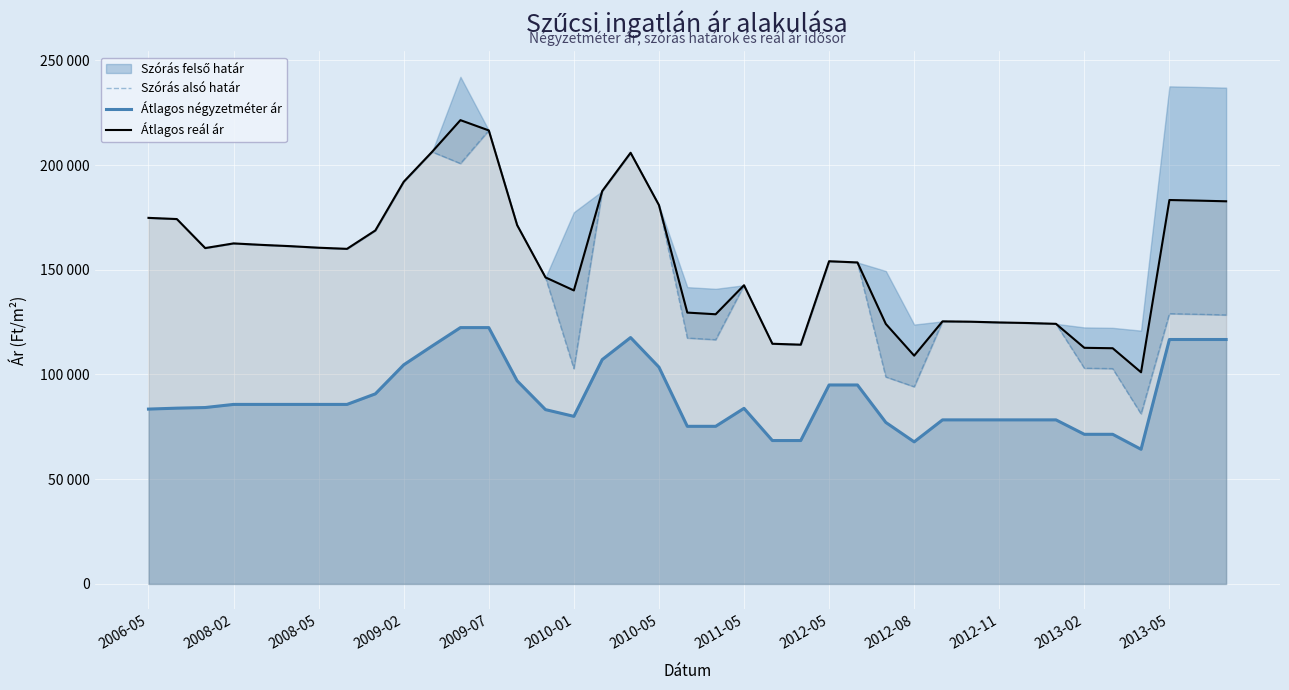

How many lines are shown in the chart?

3